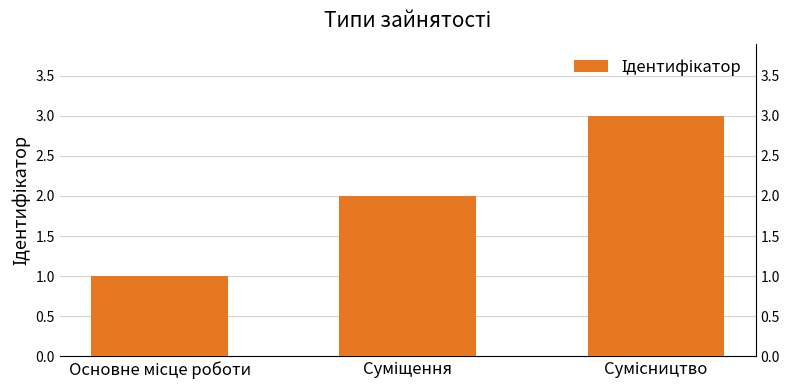

Reading left to right, extract all data points from this chart.

1	2	3